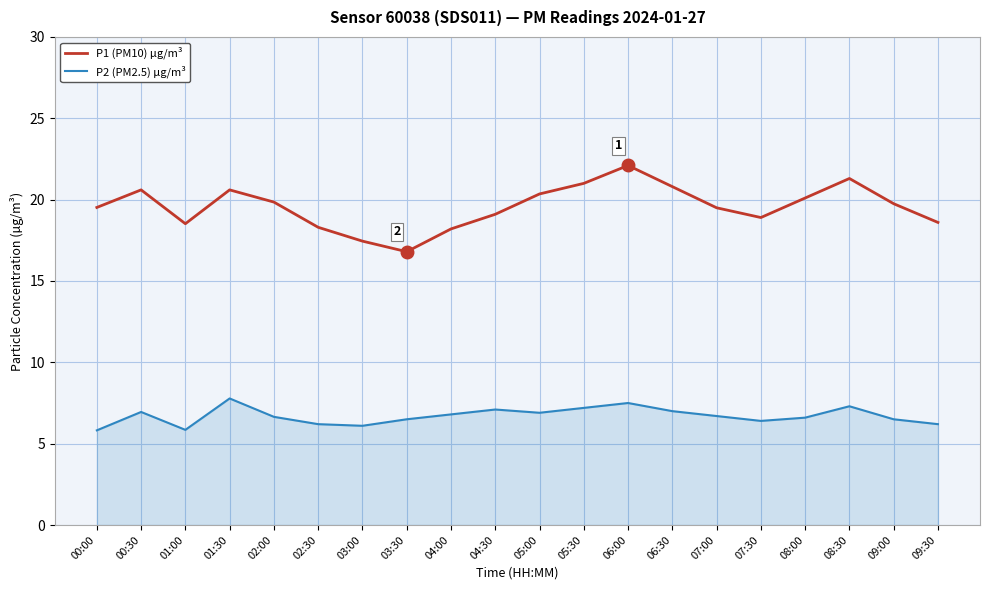

Which label corresponds to the largest value in the chart?

06:00